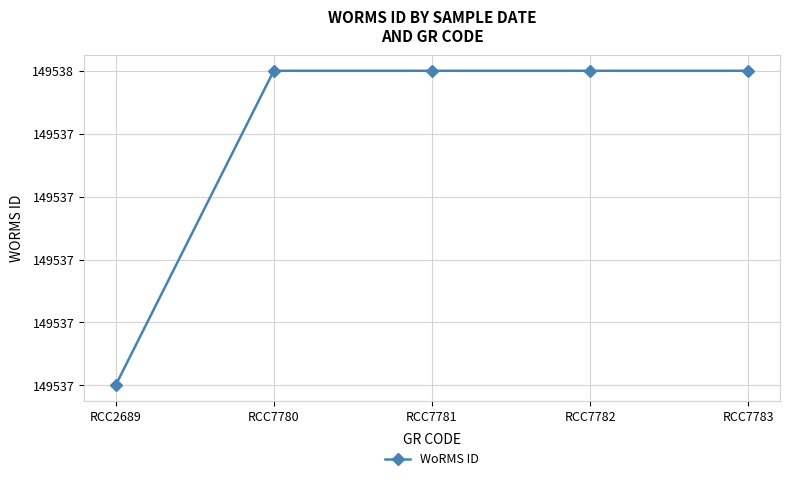

Is this an area chart (filled region under the line)?

No